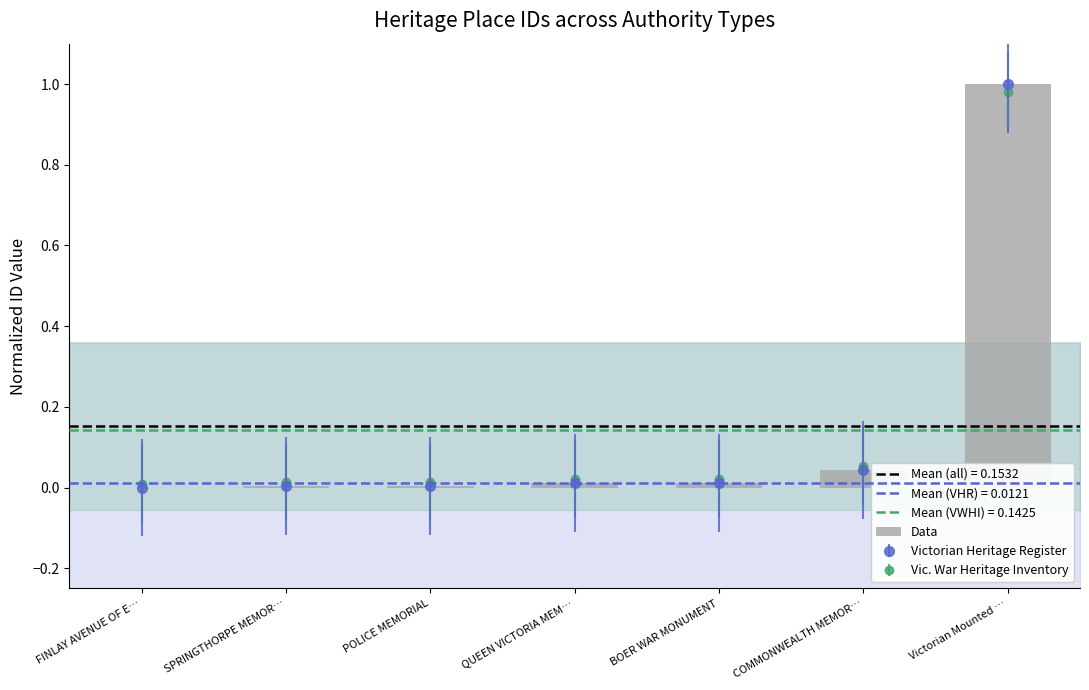

True or false: the data shows 0.0 at POLICE MEMORIAL.

False